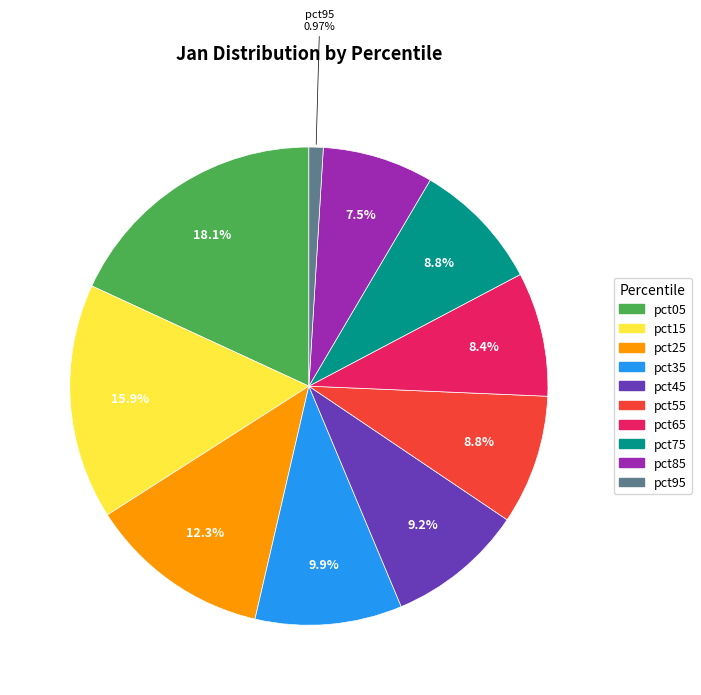

To the nearest percent, what is the average slice percentage?

10%